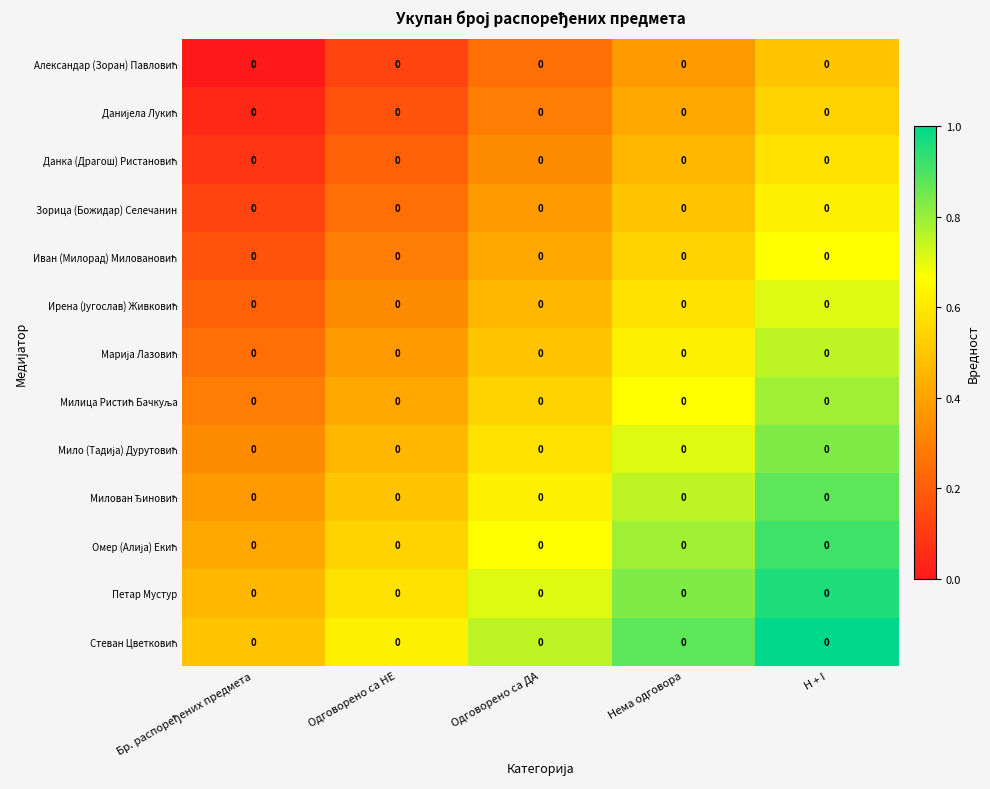

List the series in order of their peak value, lowest first.

Александар (Зоран) Павловић, Данијела Лукић, Данка (Драгош) Ристановић, Зорица (Божидар) Селечанин, Иван (Милорад) Миловановић, Ирена (Југослав) Живковић, Марија Лазовић, Милица Ристић Бачкуља, Мило (Тадија) Дурутовић, Милован Ђиновић, Омер (Алија) Екић, Петар Мустур, Стеван Цветковић